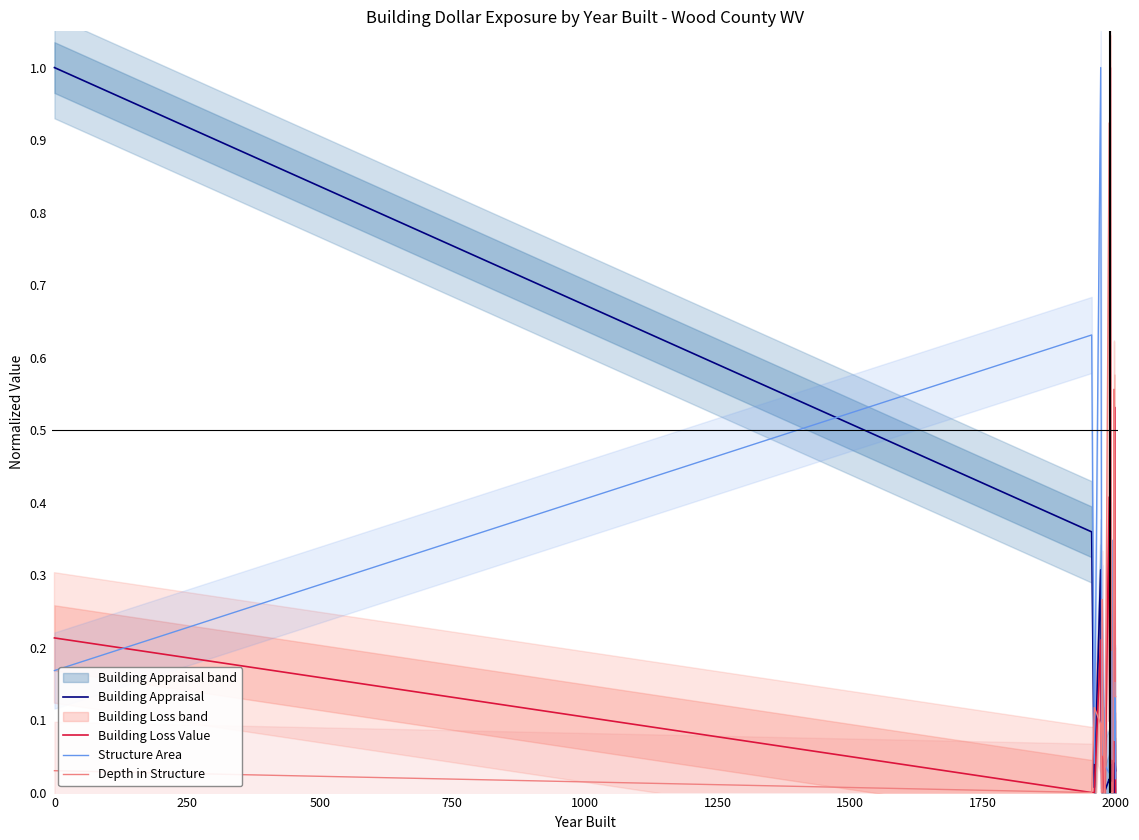

List the series in order of their overall mean, lowest first.

Building Appraisal, Building Loss Value, Structure Area, Depth in Structure